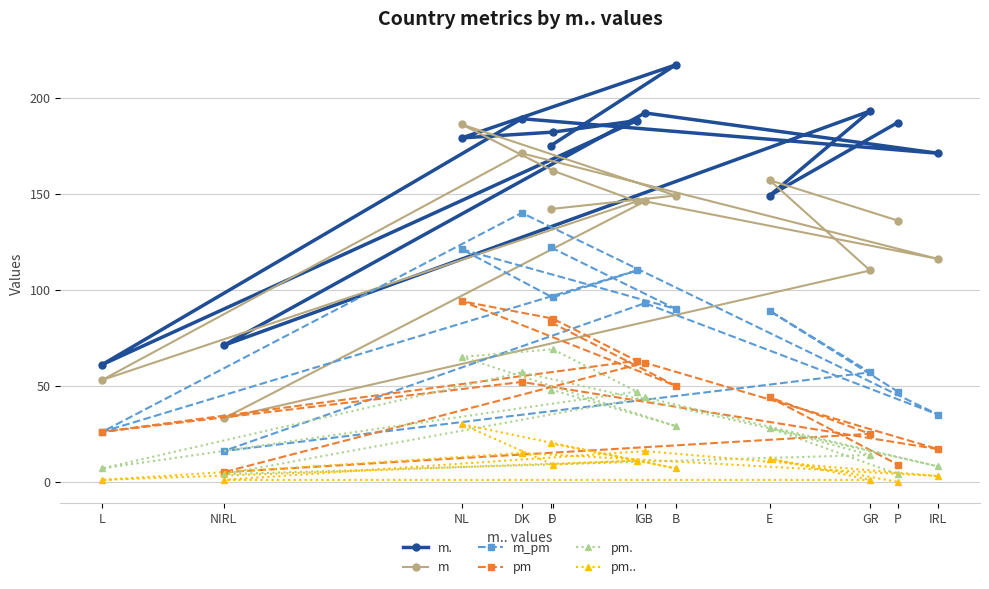

The pm.. series shows 19 at P. True or false?

False